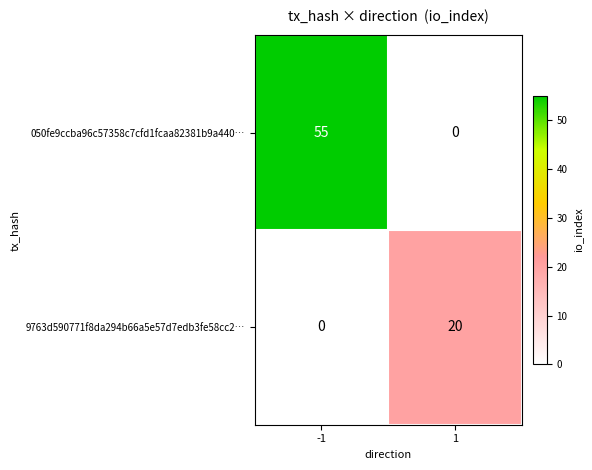

What is the sum of all 9763d590771f8da294b66a5e57d7edb3fe58cc2… values?

20